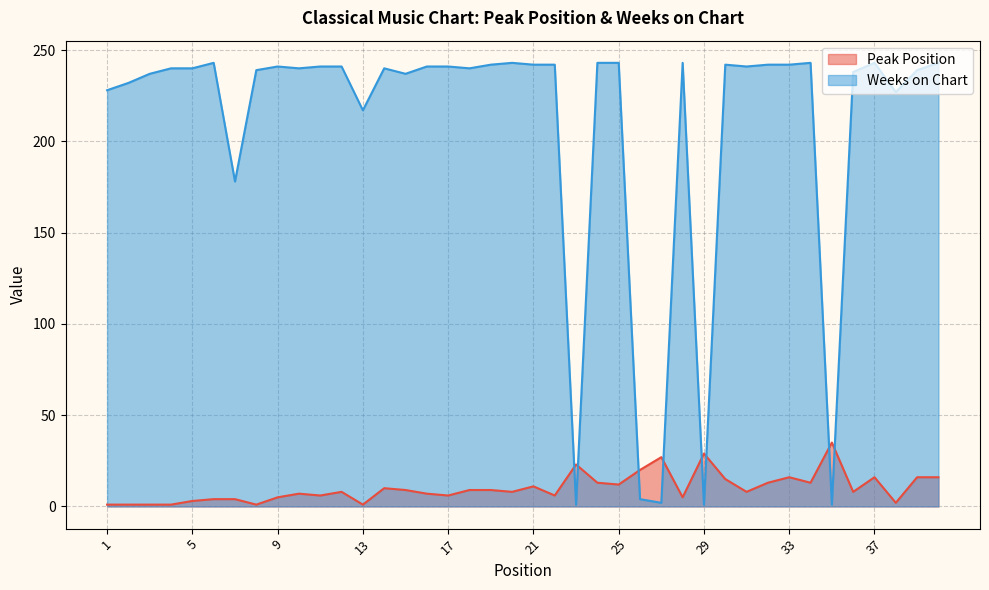

How many times do Weeks on Chart and Peak Position cross each other?

8